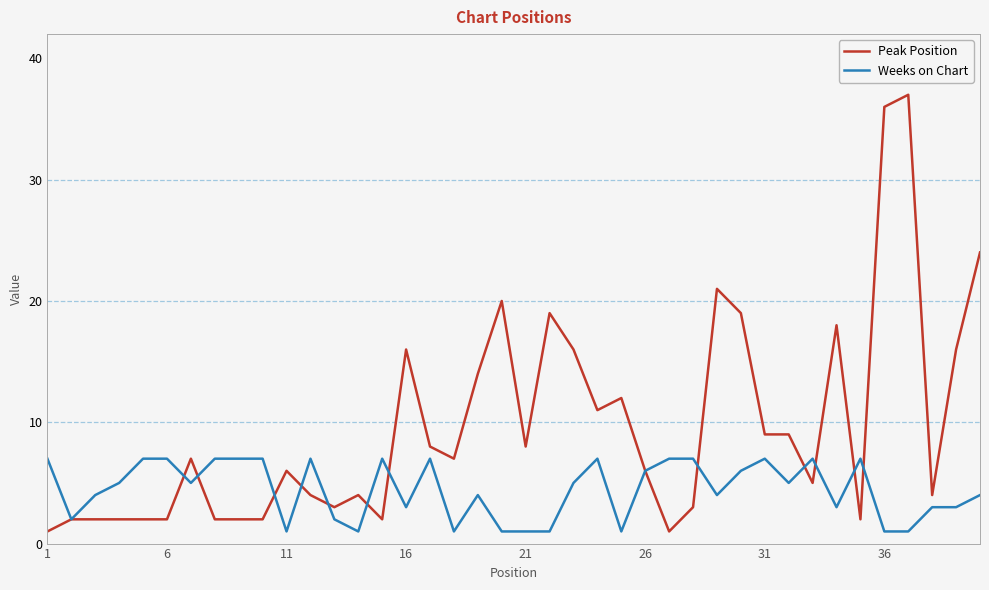

At how many categories does at least one series exceed 1?

40